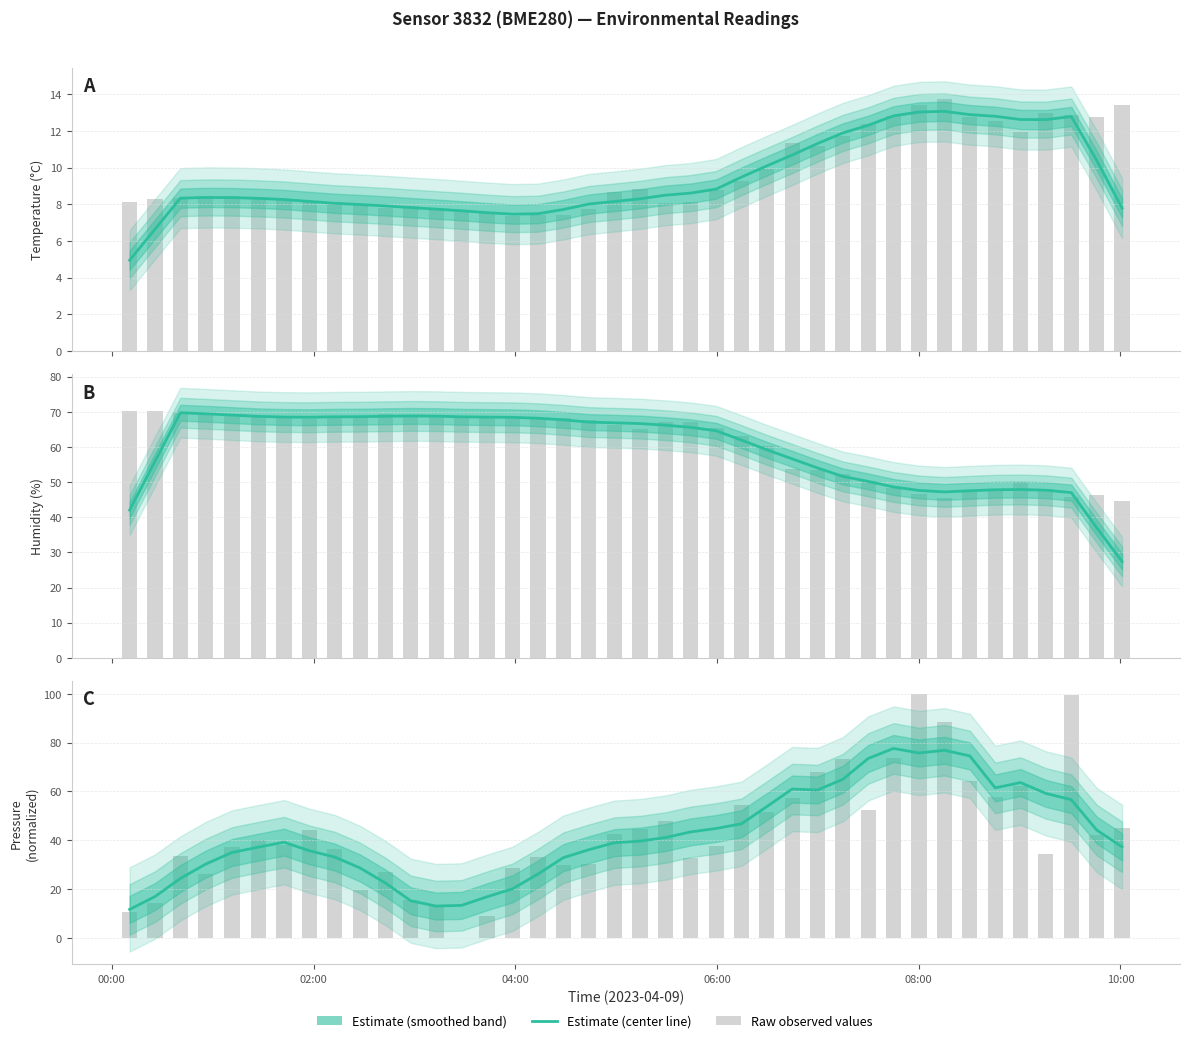

The pressure_norm series shows 33.0 at 28. True or false?

False